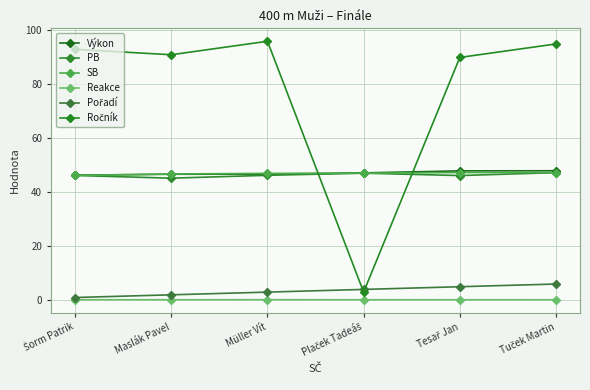

At which label does Reakce reach its minimum?

Tuček Martin